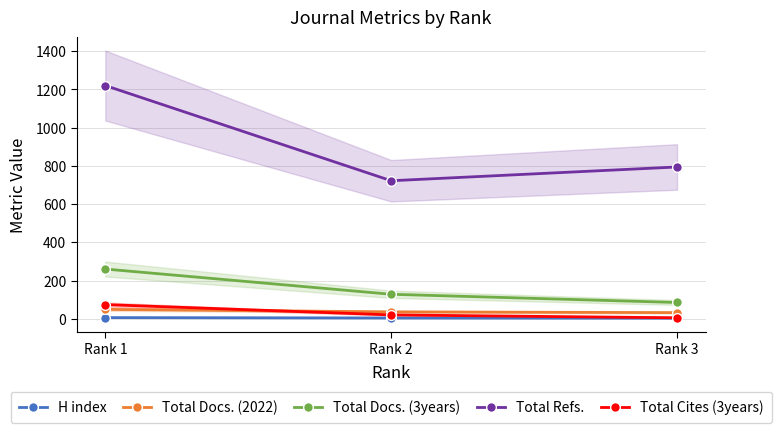

What are all the series names shown in the legend?

H index, Total Docs. (2022), Total Docs. (3years), Total Refs., Total Cites (3years)